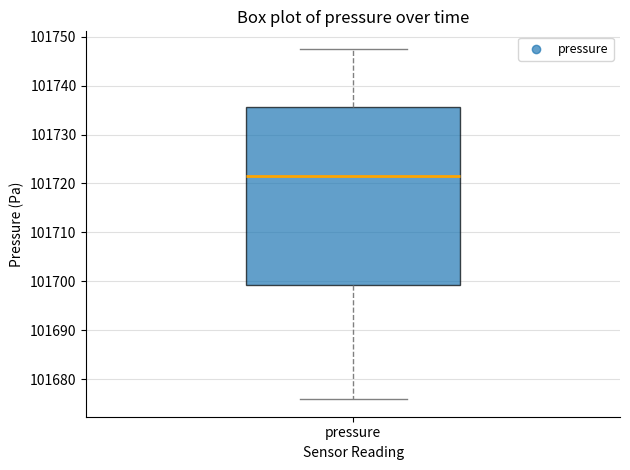

Transcribe this box plot: give where the median line is, the range the box spans, and where the two whiskers end, as read against the y-axis. The values are not printed on the chart, so give them approximately, as read against the axis.

median 101722, box 101699 to 101736, whiskers 101676 to 101748